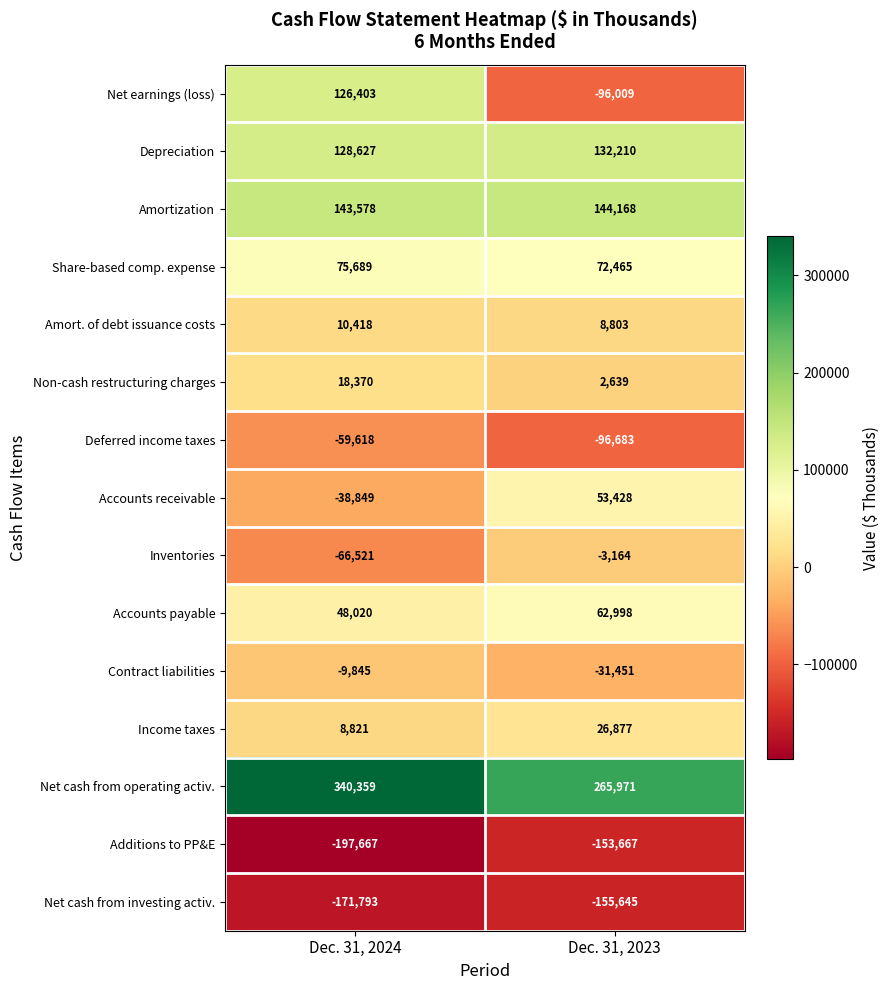

What value does the Income taxes series have at Dec. 31, 2023, to the nearest 10?

26880